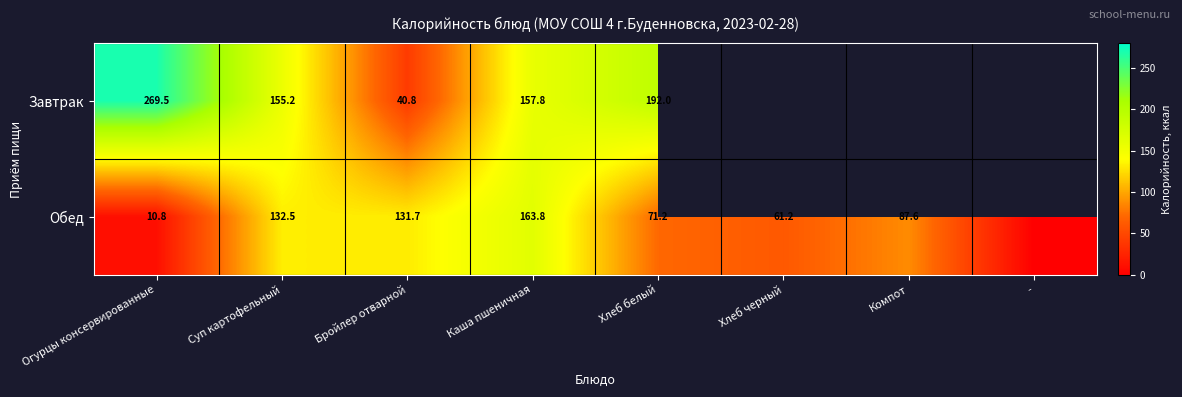

Is the value of Завтрак at Огурцы консервированные greater than the value of Обед at Каша пшеничная?

Yes